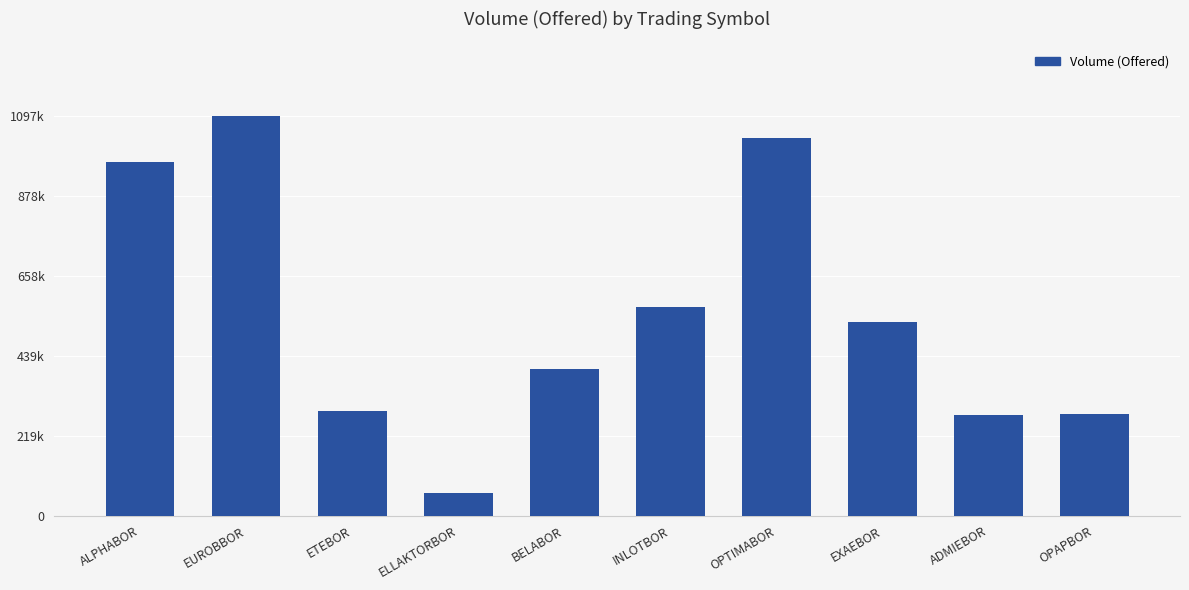

Between ELLAKTORBOR and OPAPBOR, which is larger?

OPAPBOR